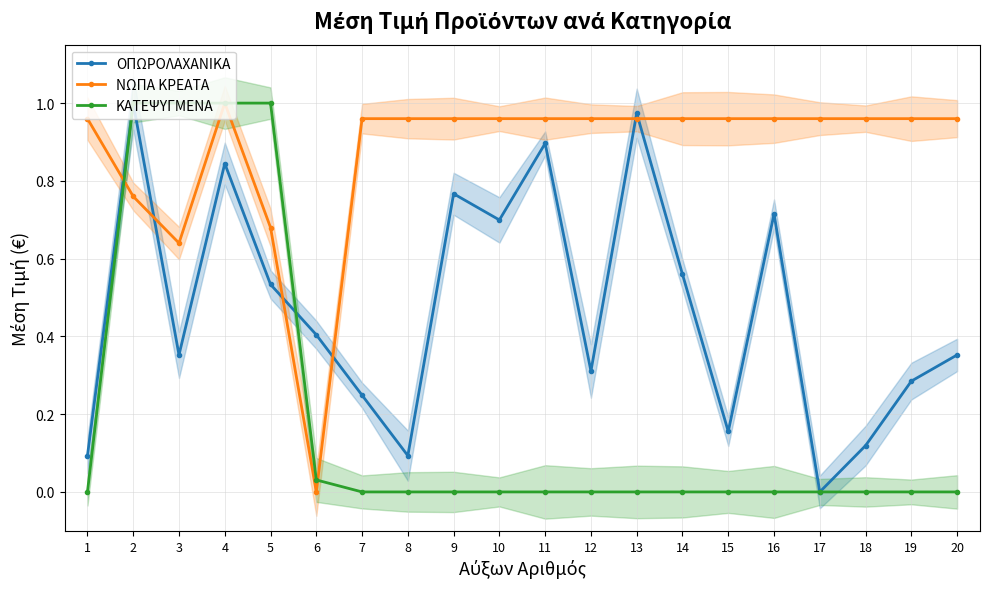

At which label does ΝΩΠΑ ΚΡΕΑΤΑ reach its minimum?

6